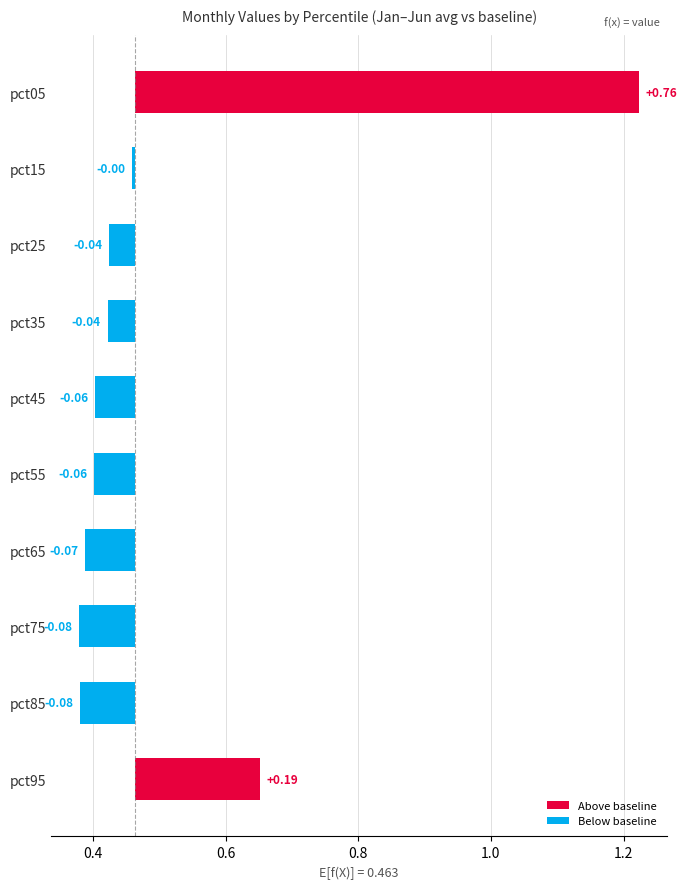

Which category has the highest value in the Apr series?

pct05